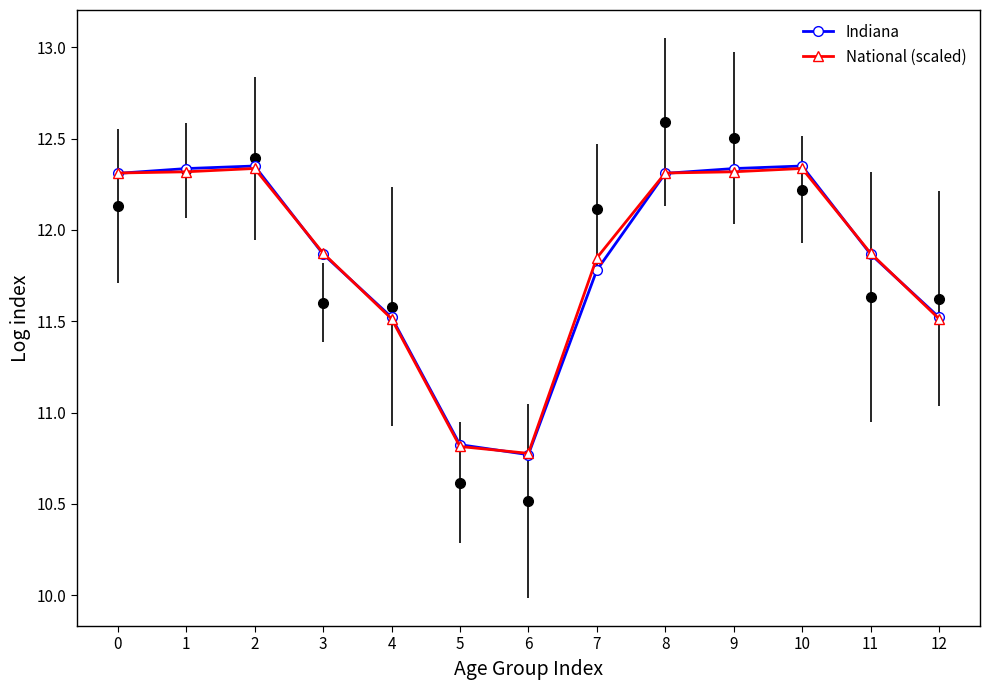

At which category does National (scaled) reach its first local peak?

2